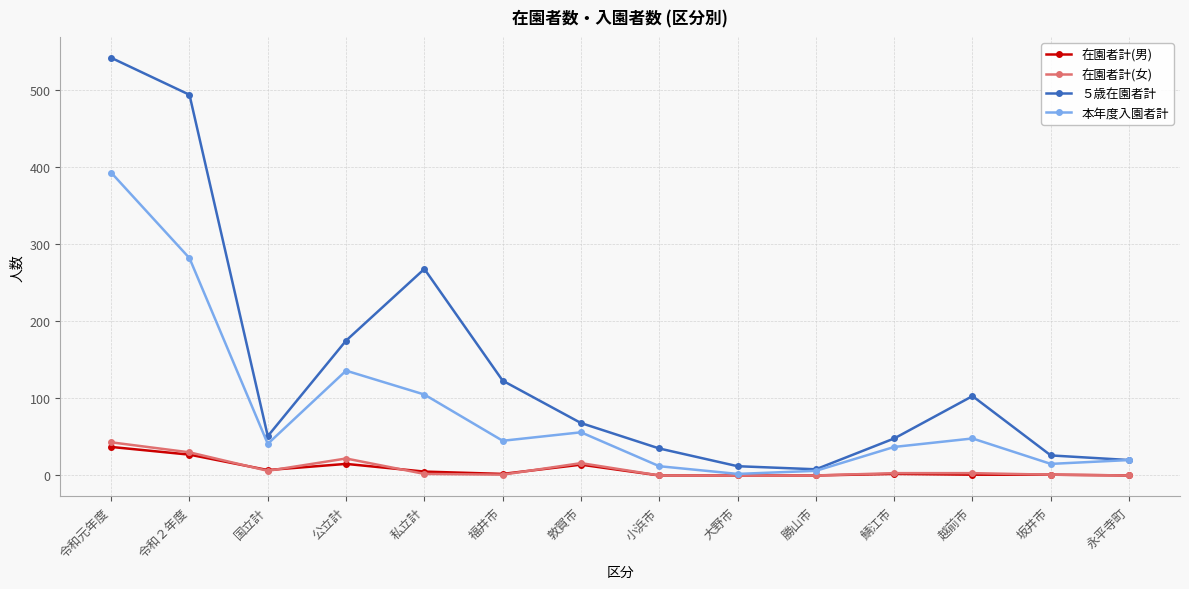

At how many categories does at least one series exceed 223?

3